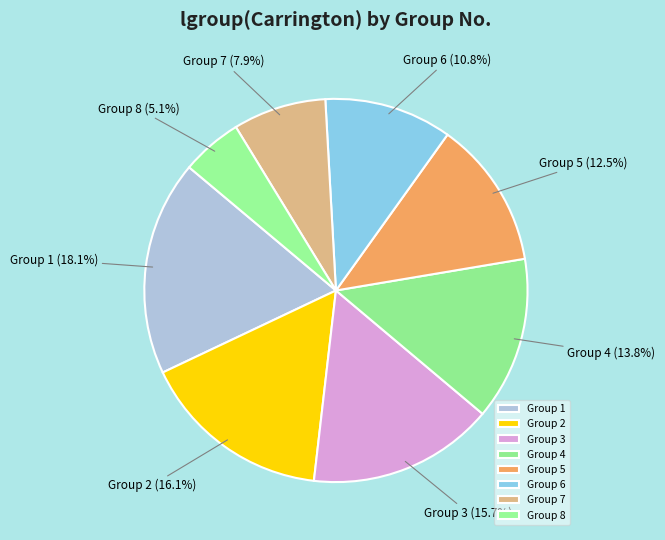

What is the smallest slice in the pie chart?

Group 8